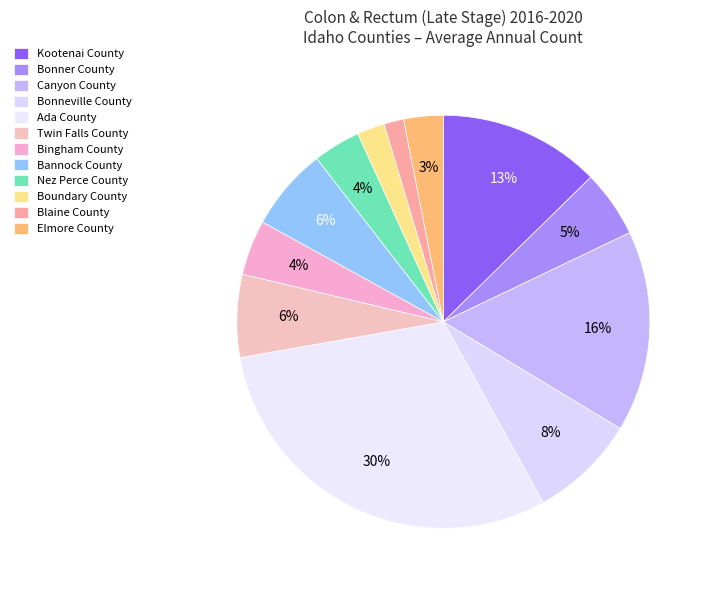

How many slices are in this pie chart?

12